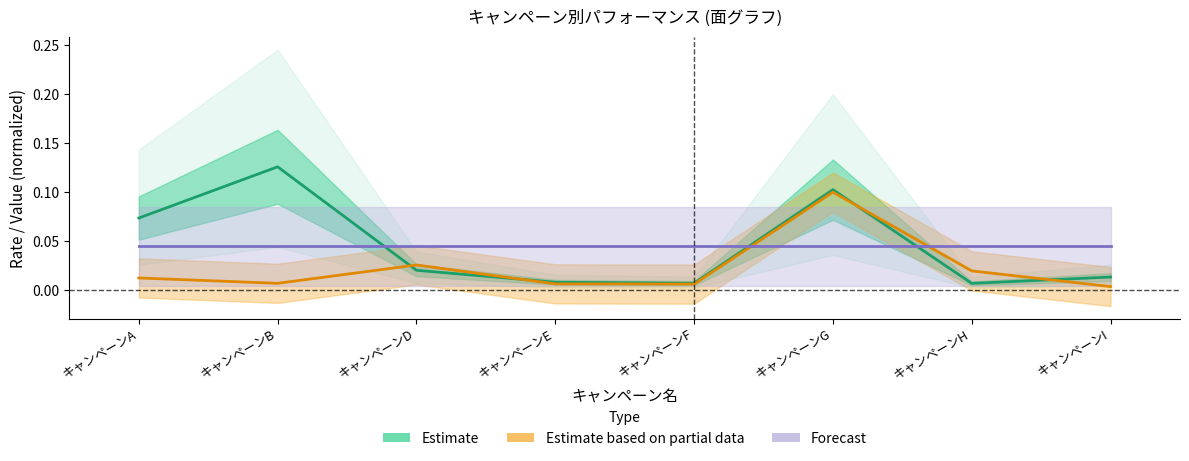

What are all the series names shown in the legend?

Estimate, Estimate based on partial data, Forecast